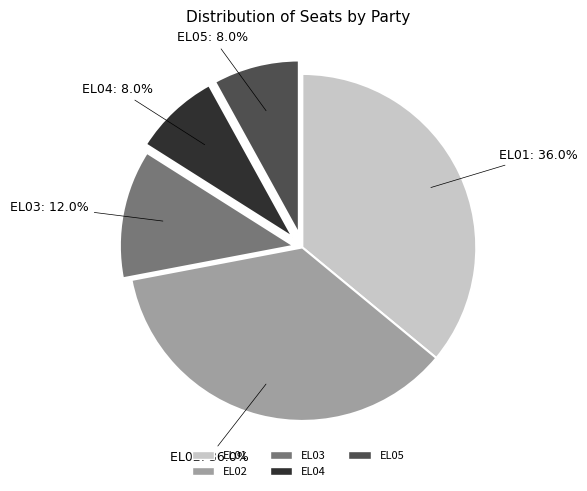

Between EL05 and EL02, which is larger?

EL02